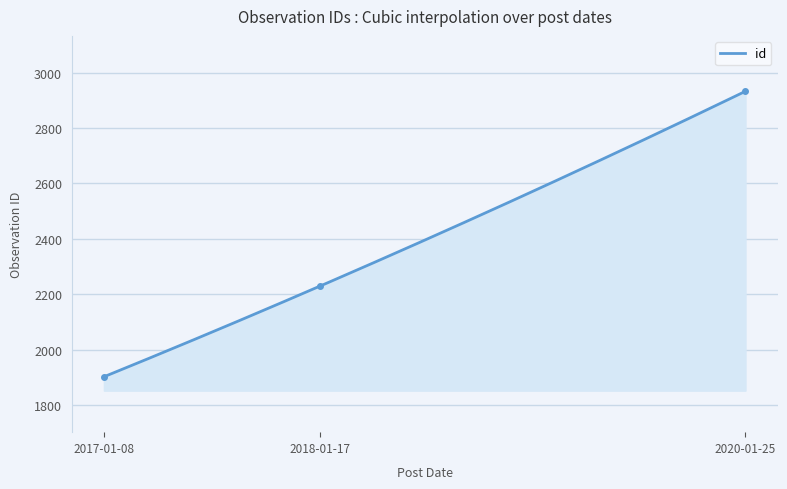

What is the approximate value at 2017-01-08, to the nearest 50?

1900